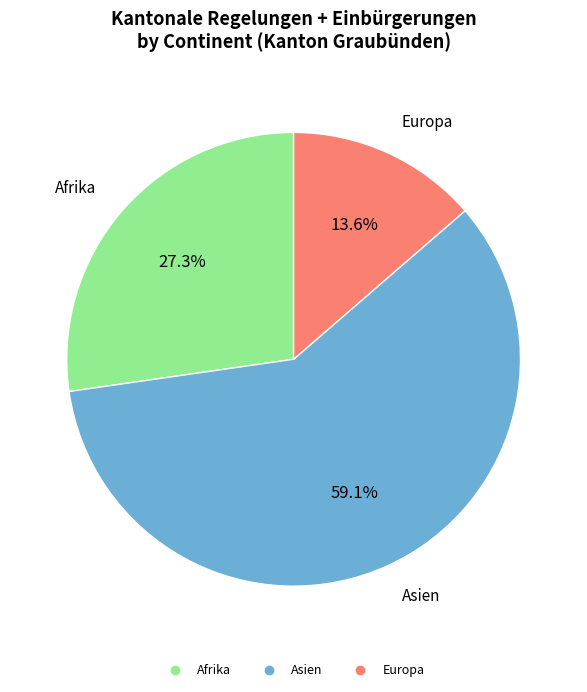

Count the number of slices in the pie.

3